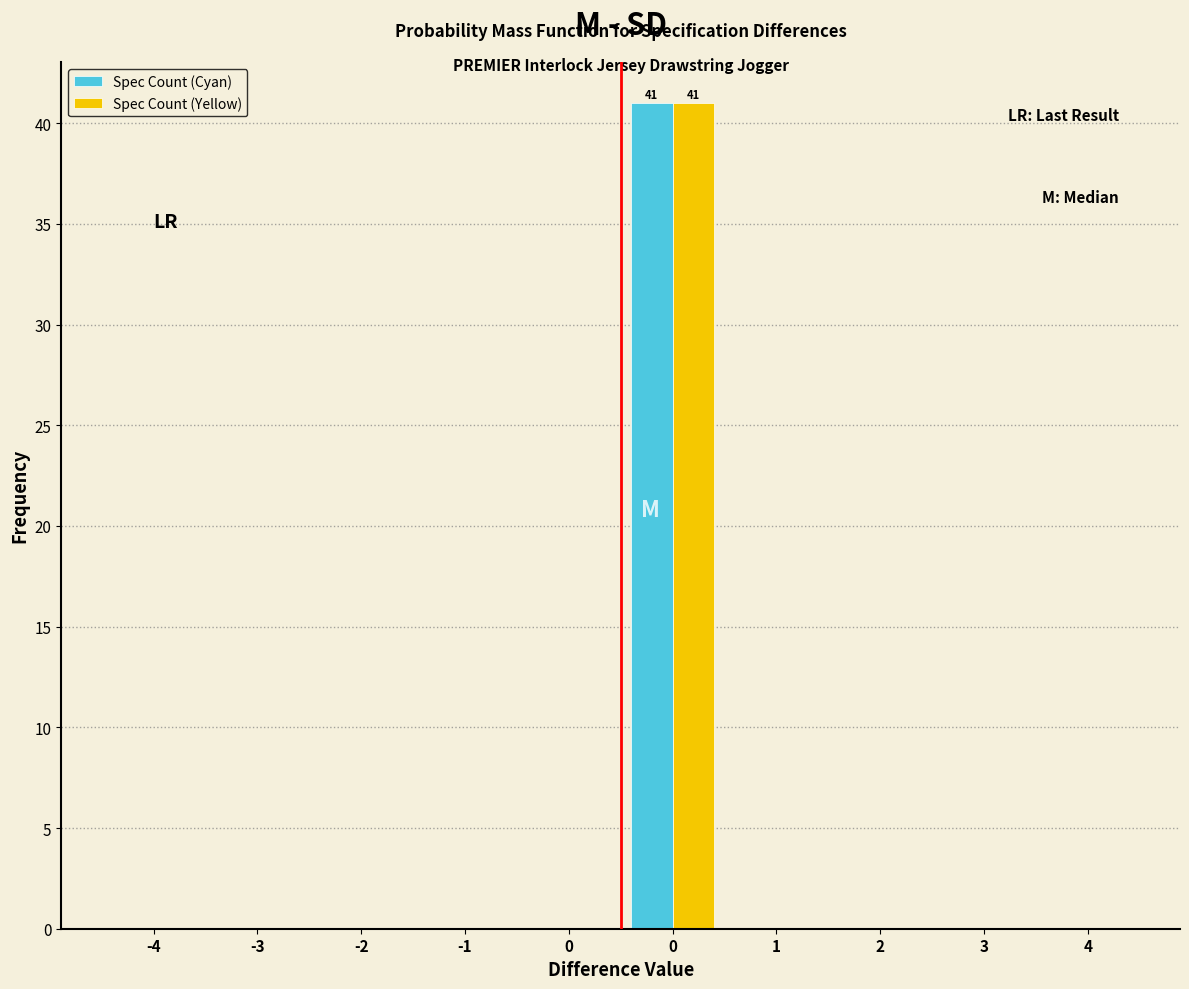

How many groups of bars are there?

10